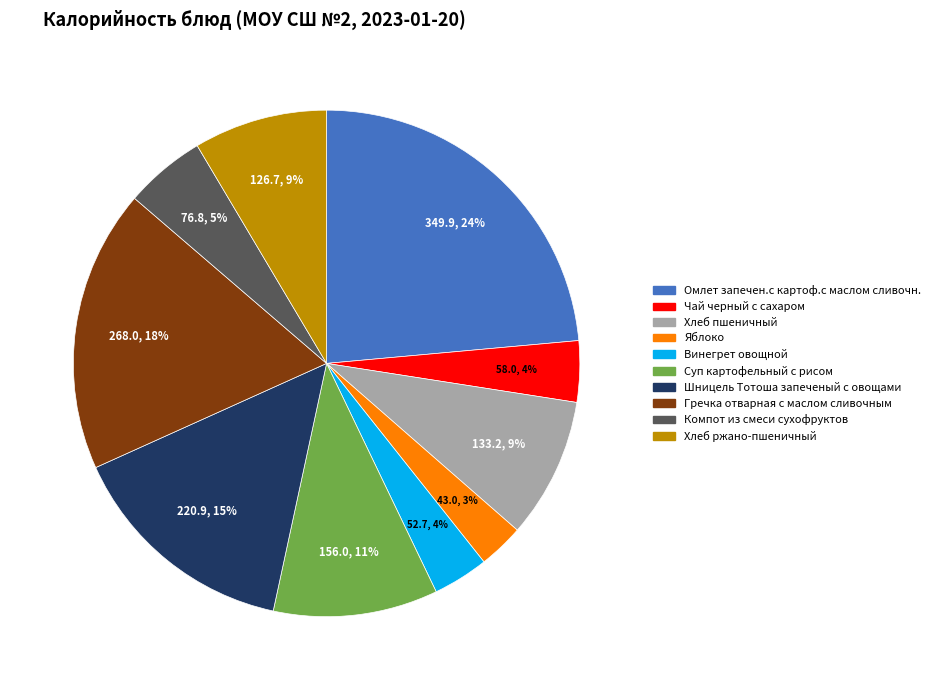

Which category has the biggest portion of the pie?

Омлет запечен.с картоф.с маслом сливочн.